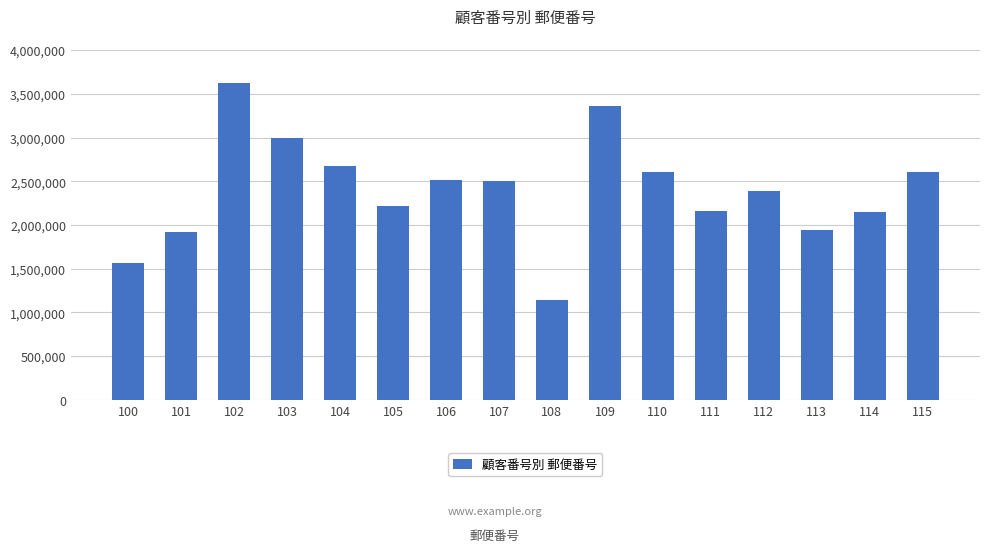

At which category does the chart reach its minimum across all series?

108